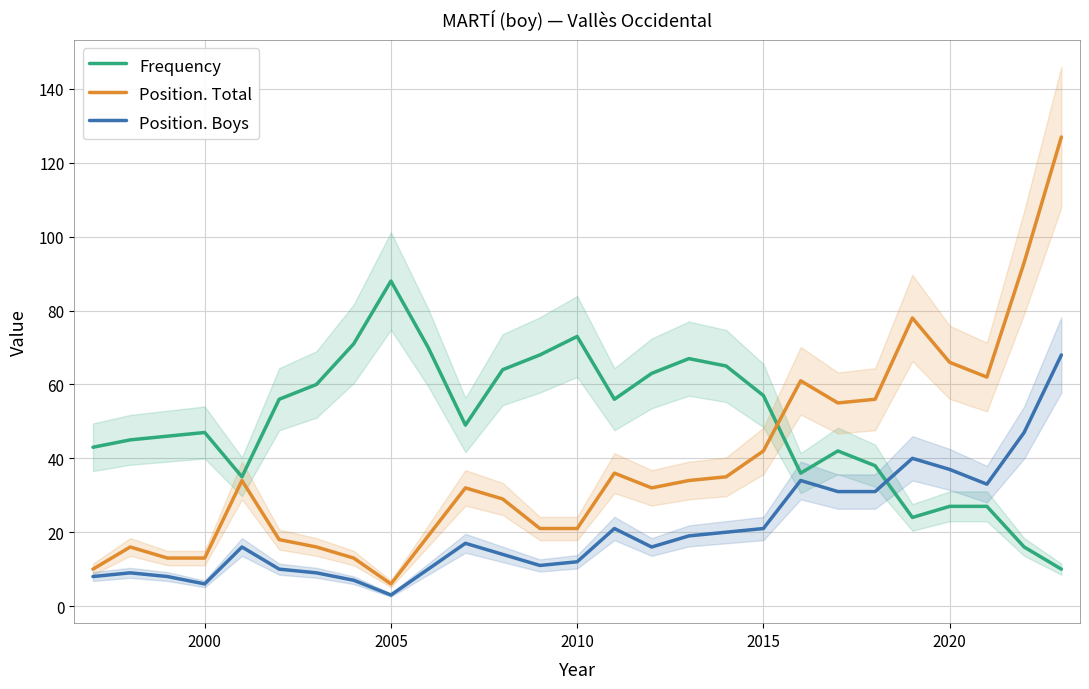

True or false: Position. Total has a value of 66 at 2020.

True